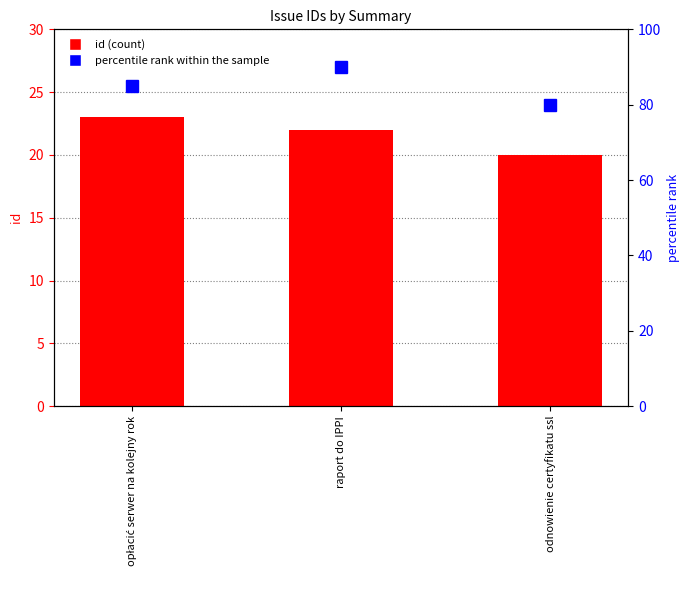

Where does the id series first go above 22?

opłacić serwer na kolejny rok